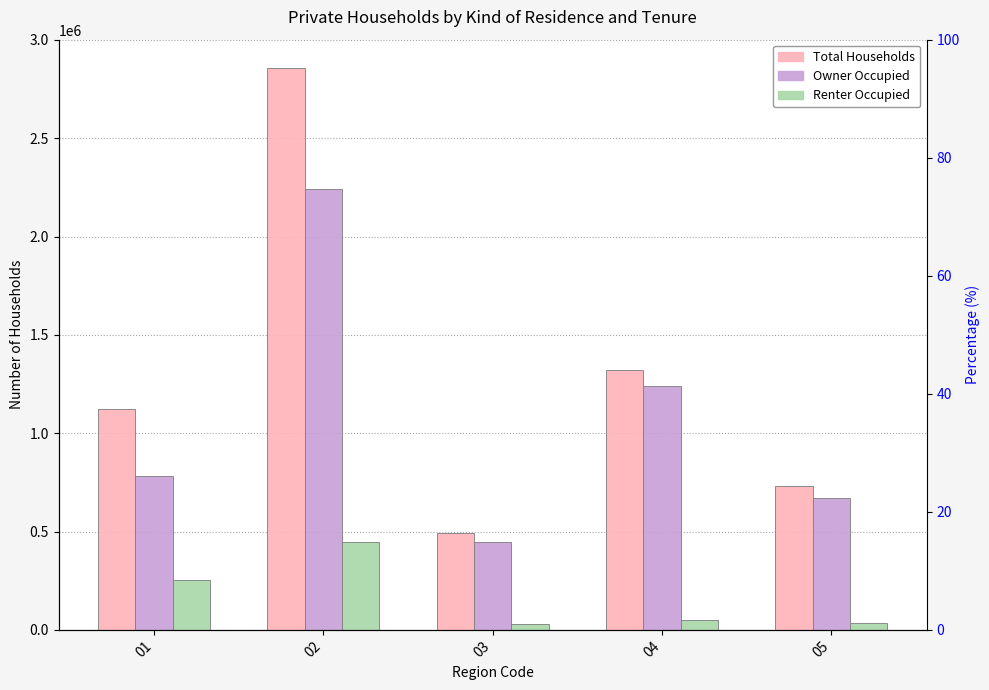

Rank the series at 02 from lowest to highest value.

Renter Occupied, Owner Occupied, Total Households